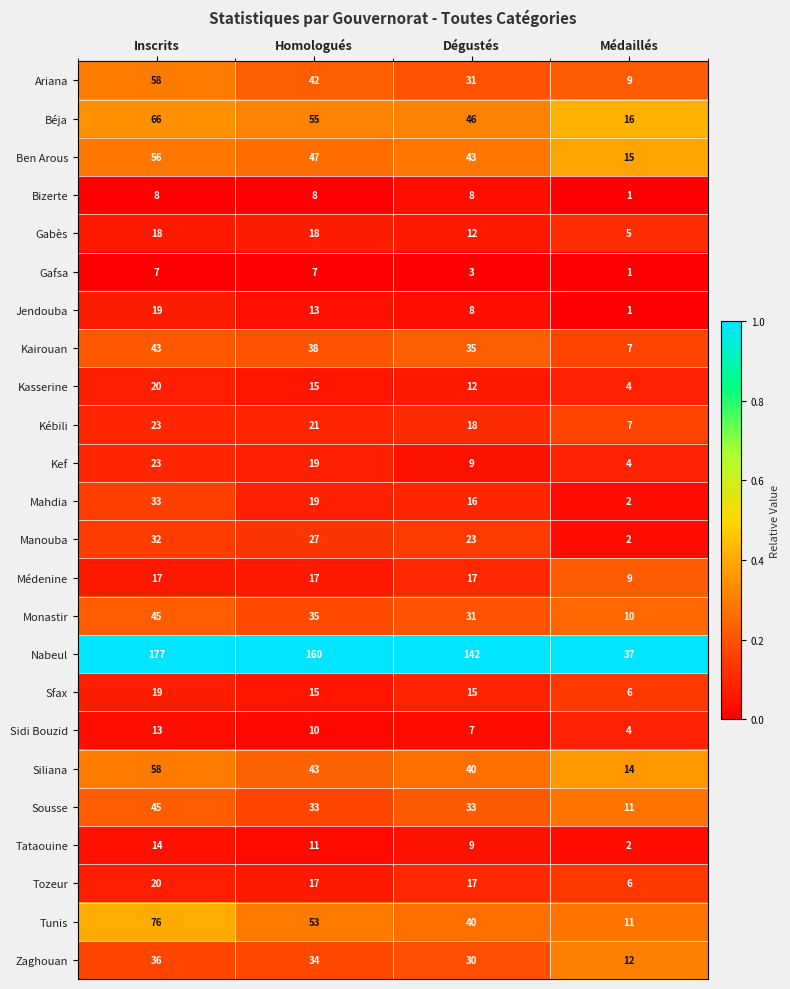

Which series has the widest spread of values?

Nabeul